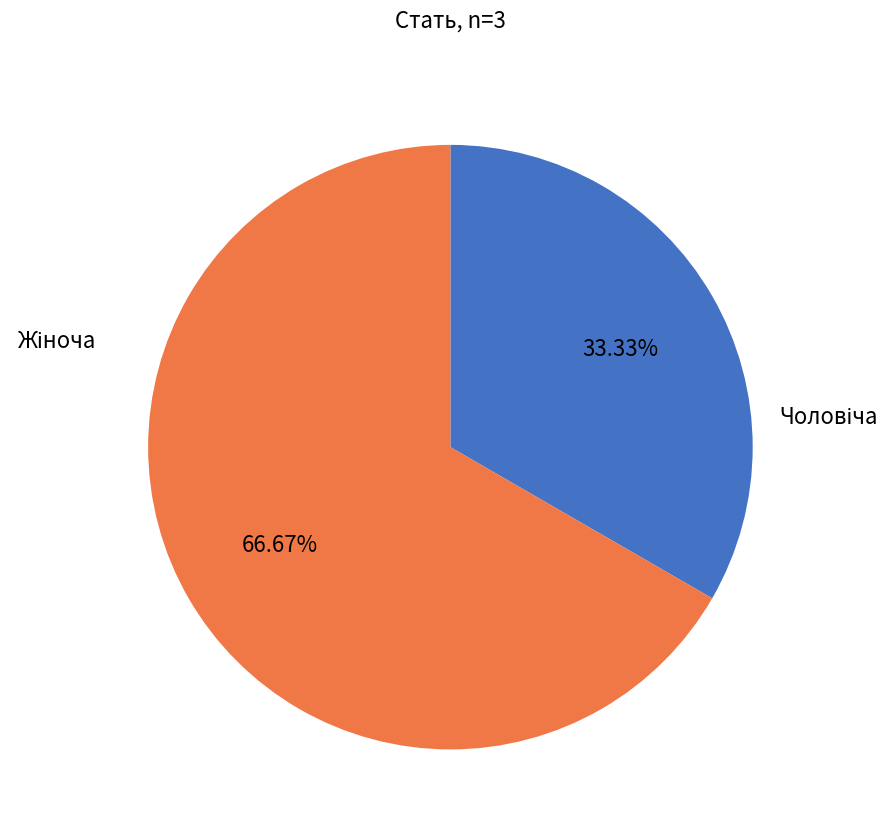

Does any single category account for the majority?

Yes